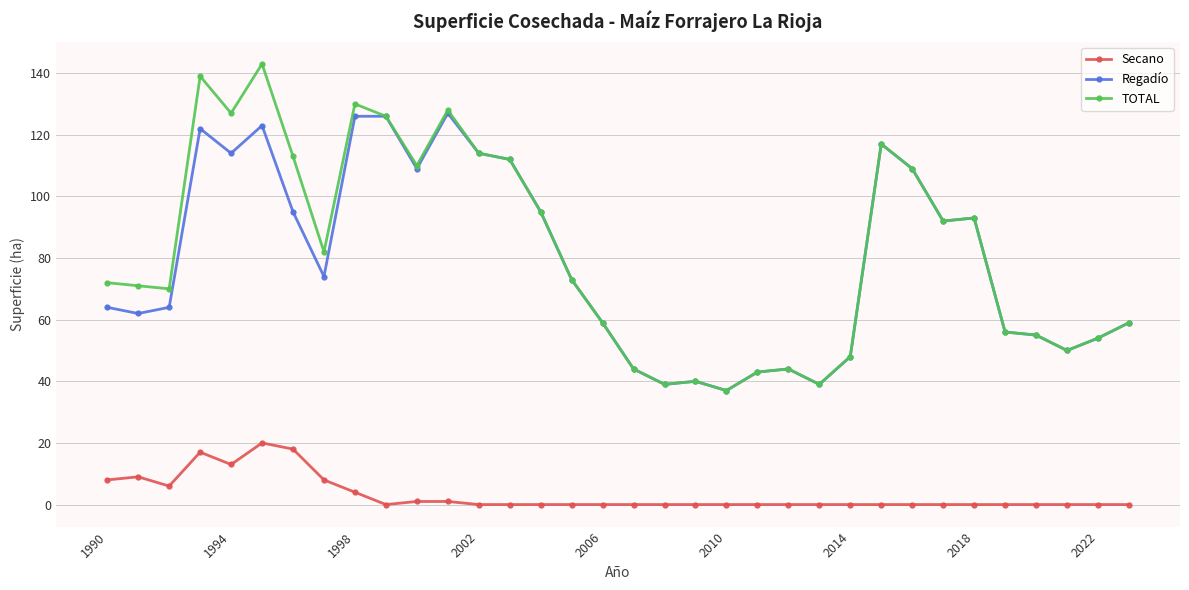

Reading left to right, transcribe all the data shown in this chart.

Secano: 8	9	6	17	13	20	18	8	4	0	1	1	0	0	0	0	0	0	0	0	0	0	0	0	0	0	0	0	0	0	0	0	0	0
Regadío: 64	62	64	122	114	123	95	74	126	126	109	127	114	112	95	73	59	44	39	40	37	43	44	39	48	117	109	92	93	56	55	50	54	59
TOTAL: 72	71	70	139	127	143	113	82	130	126	110	128	114	112	95	73	59	44	39	40	37	43	44	39	48	117	109	92	93	56	55	50	54	59